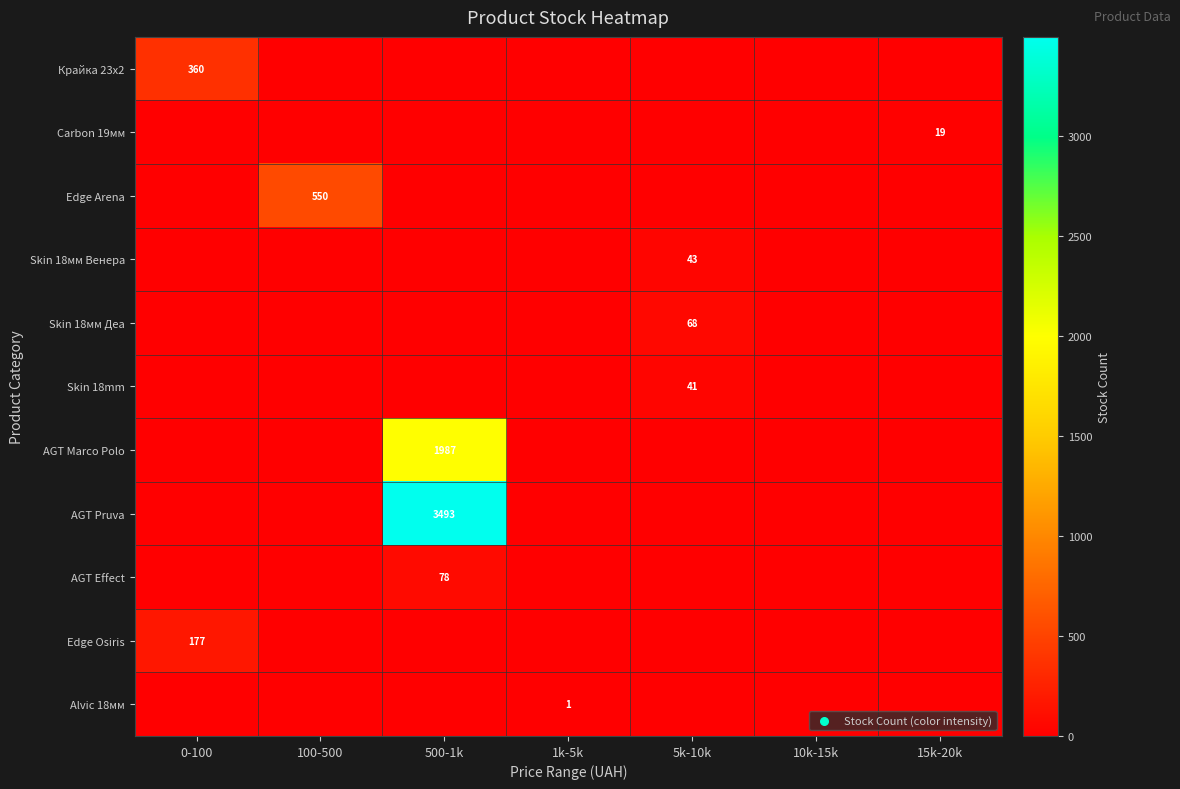

Where is Skin 18мм Деа nearest to the value 34?

0-100